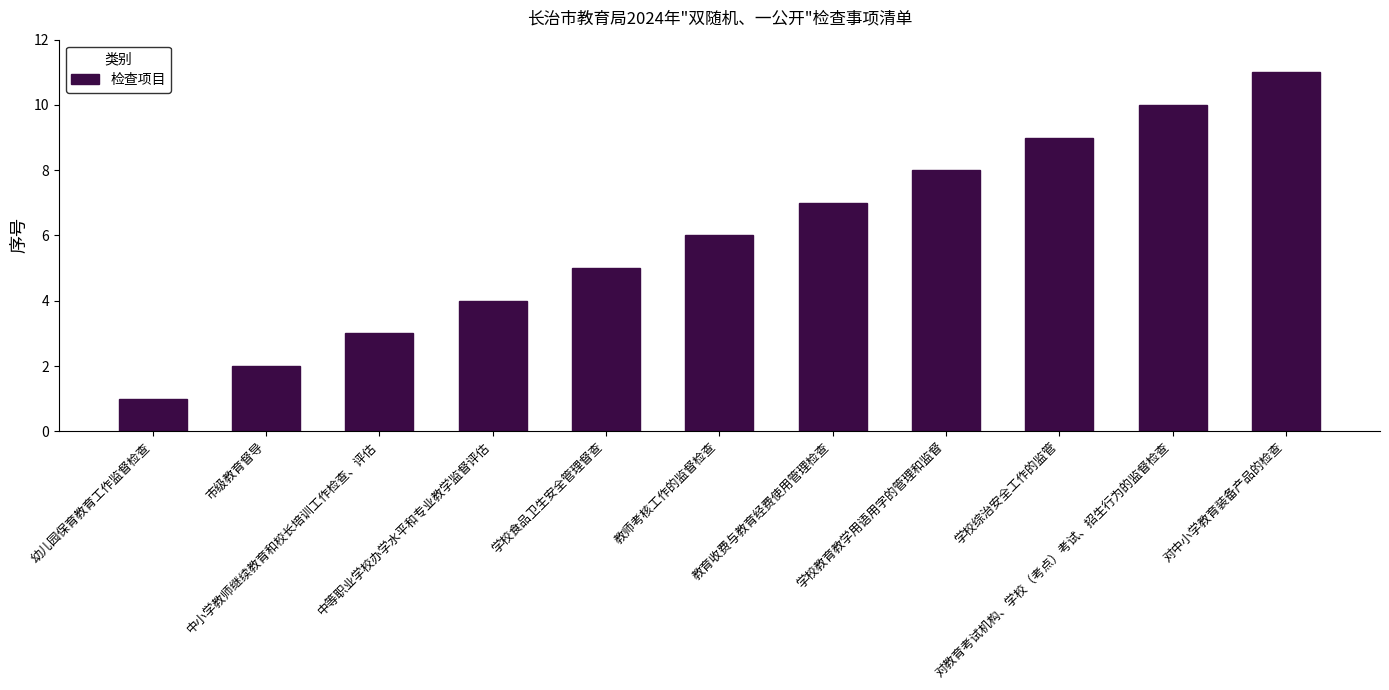

What is the change in value from 中等职业学校办学水平和专业教学监督评估 to 对中小学教育装备产品的检查?

+7